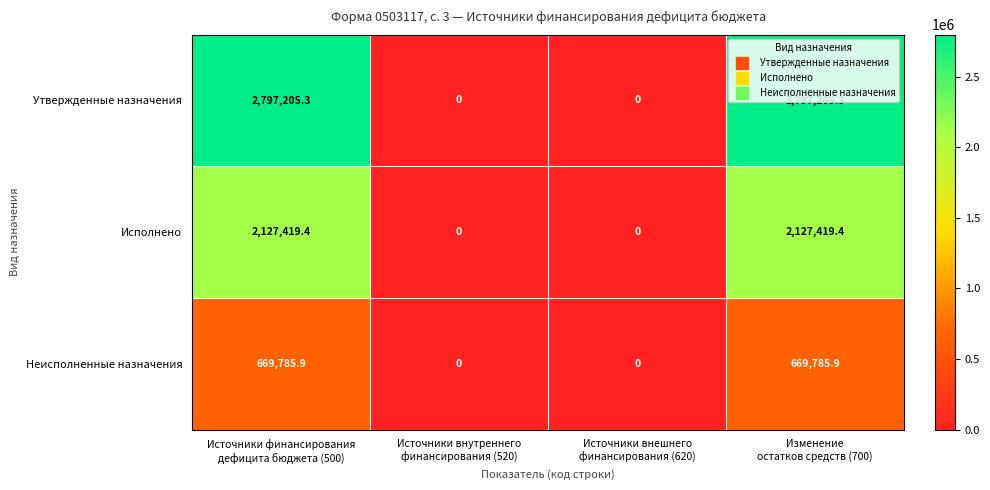

How many values in the Неисполненные назначения series exceed 669785?

2